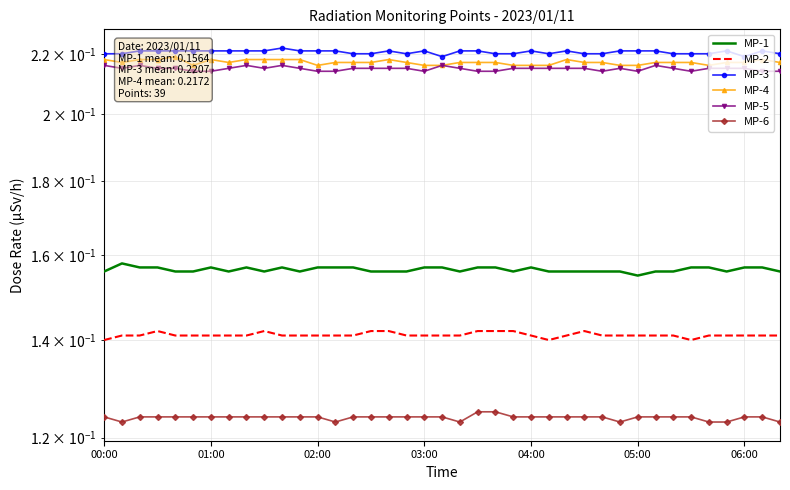

True or false: MP-6 and MP-3 intersect in this chart.

False